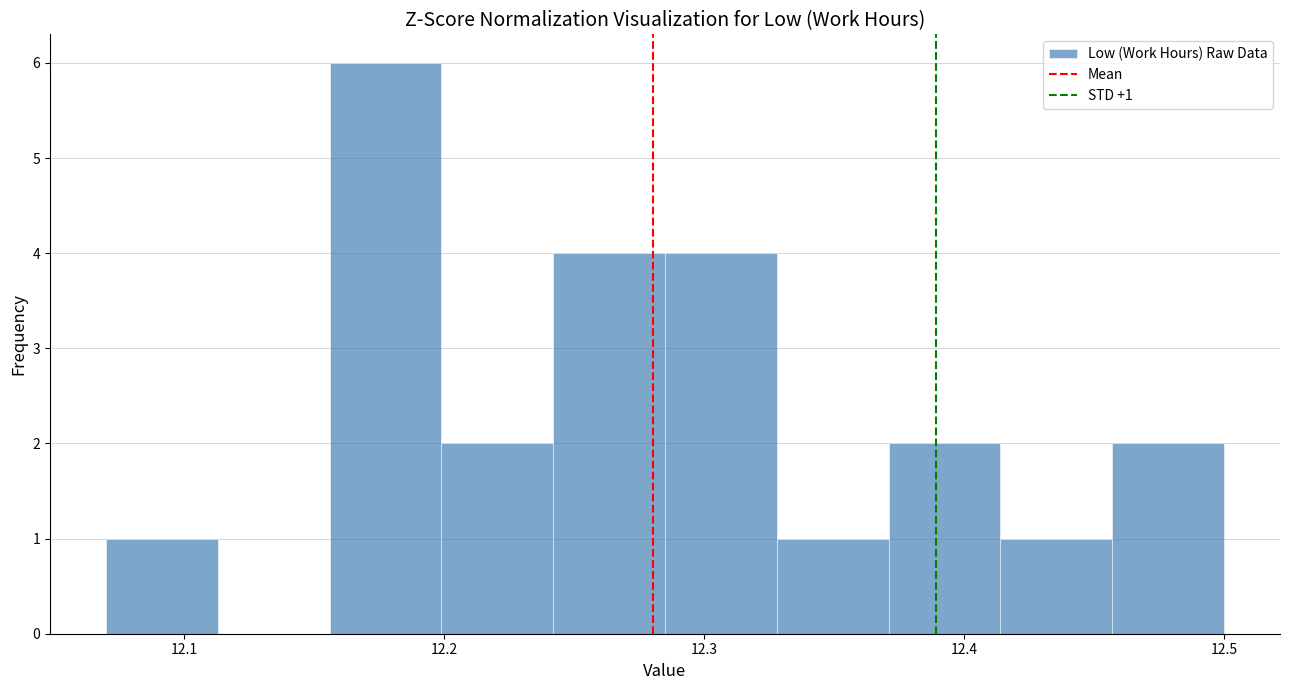

Over which range of the x-axis is the bar tallest?

12.156 to 12.199